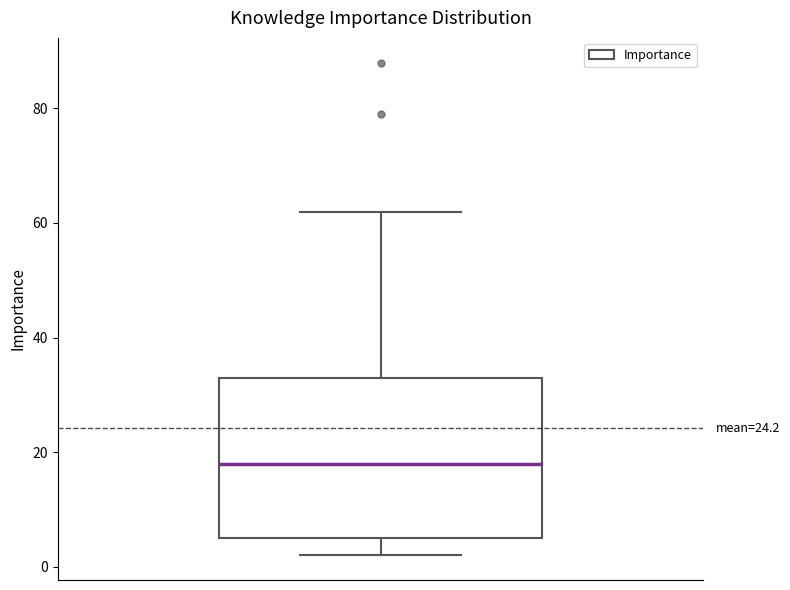

Transcribe this box plot: give where the median line is, the range the box spans, and where the two whiskers end, as read against the y-axis. The values are not printed on the chart, so give them approximately, as read against the axis.

median 18, box 6 to 34, whiskers 2 to 62